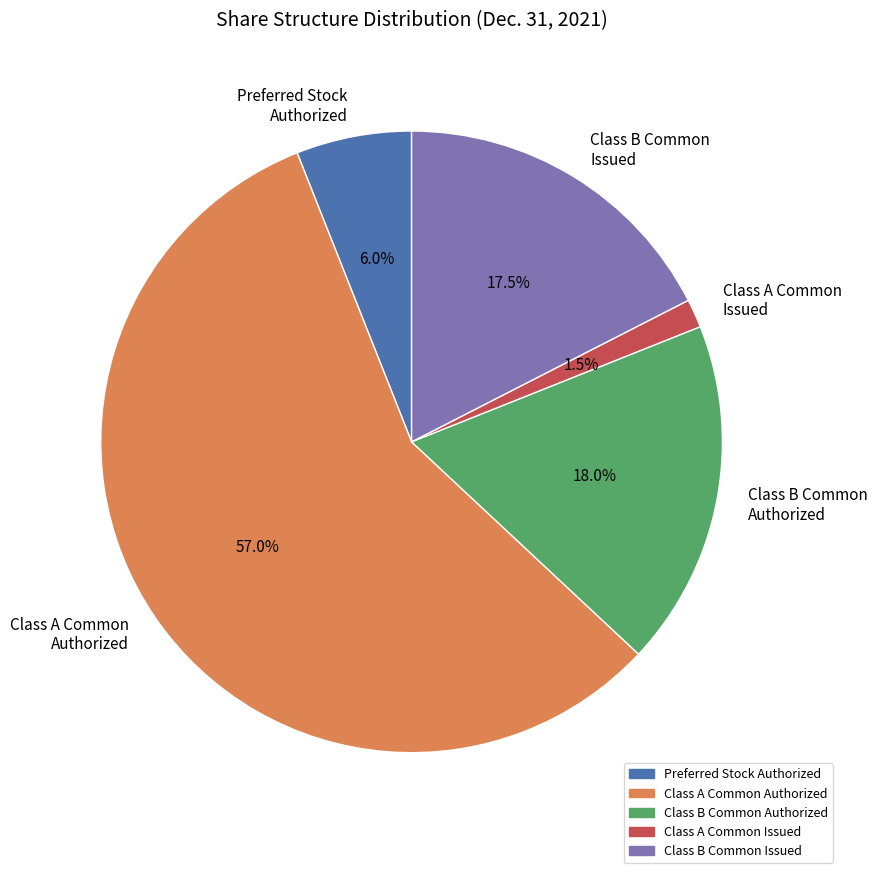

Rank the categories by value from lowest to highest.

Class A Common Issued, Preferred Stock Authorized, Class B Common Issued, Class B Common Authorized, Class A Common Authorized